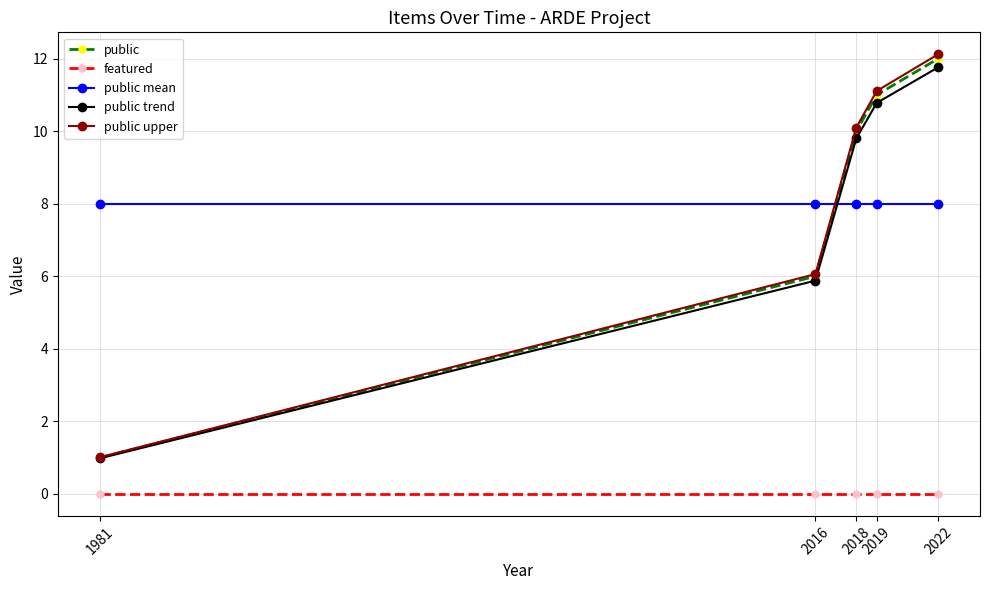

Reading right to left, extract all data points from this chart.

public: 12.0	11.0	10.0	6.0	1.0
featured: 0.0	0.0	0.0	0.0	0.0
public mean: 8.0	8.0	8.0	8.0	8.0
public trend: 11.8	10.8	9.8	5.9	1.0
public upper: 12.1	11.1	10.1	6.1	1.0